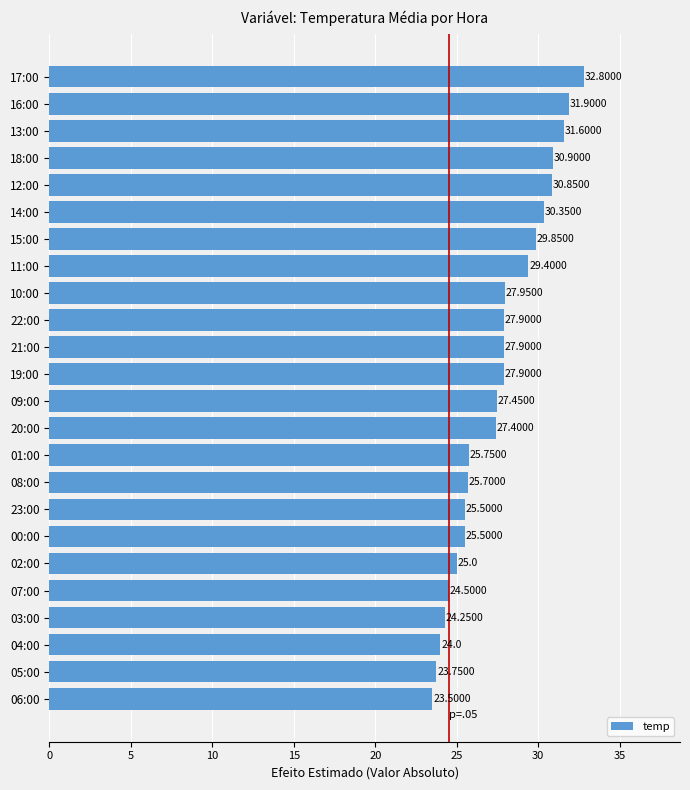

What is the difference between the second highest and minimum values?

8.4